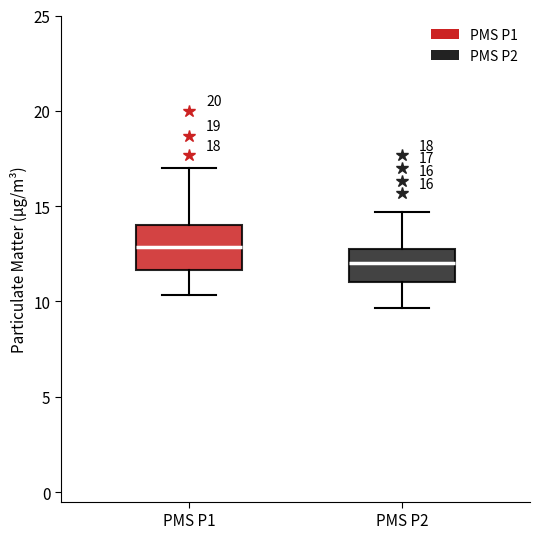

Comparing the boxes themselves (not the whiskers), which one is the tallest?

PMS P1